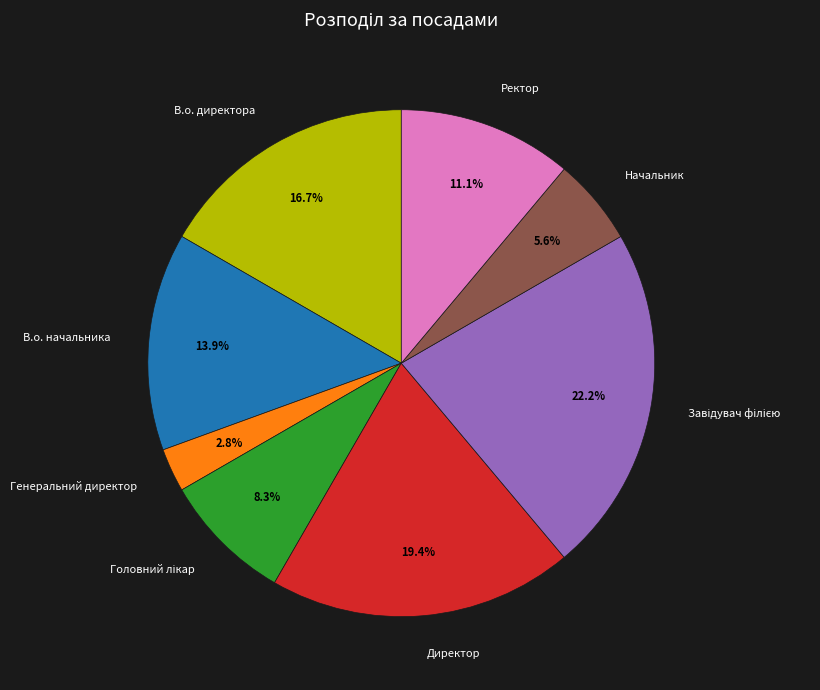

How many slices are in this pie chart?

8